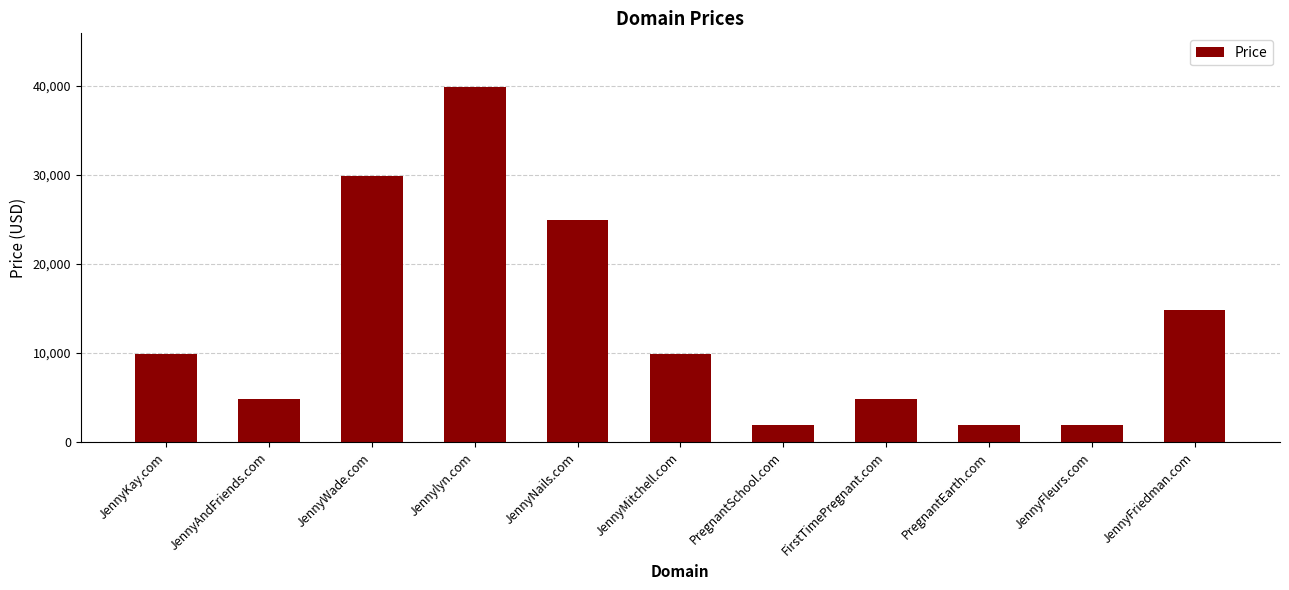

What is the smallest value displayed?

1888